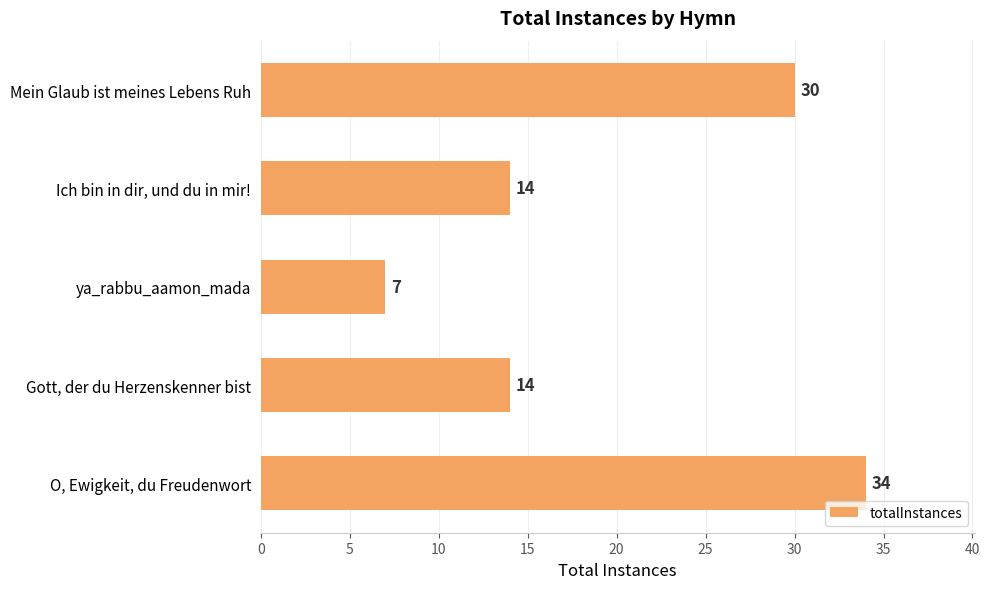

The chart shows a value of 22 at Gott, der du Herzenskenner bist. True or false?

False